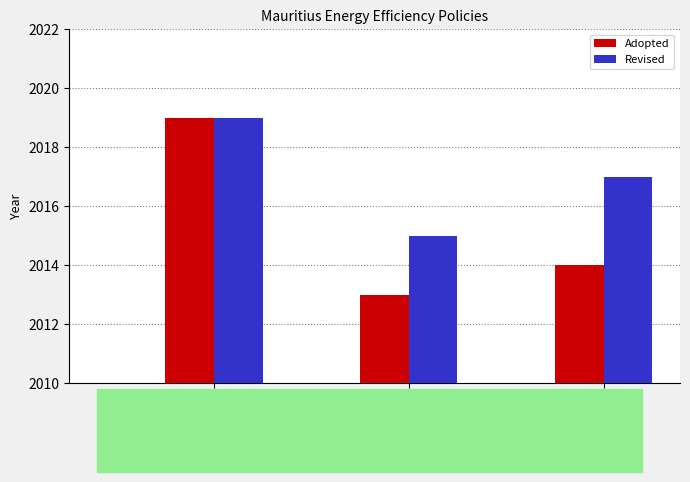

Which series has the largest total across all categories?

Revised